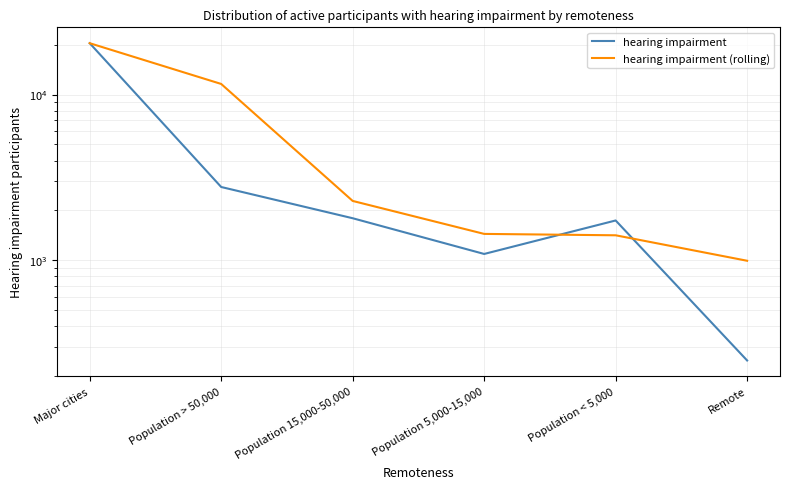

Which series has the widest spread of values?

hearing impairment